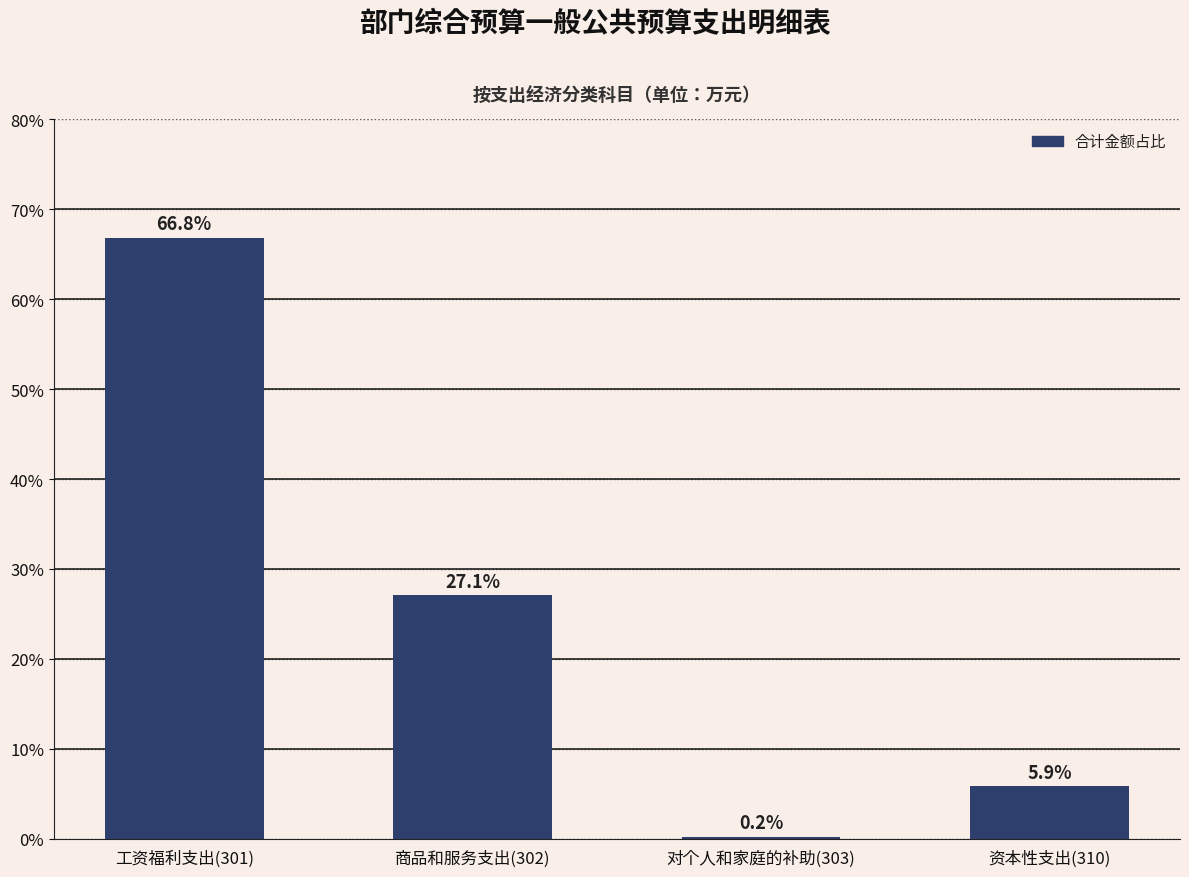

Reading right to left, what are all the values shown in this chart?

资本性支出(310)=5.9	对个人和家庭的补助(303)=0.2	商品和服务支出(302)=27.1	工资福利支出(301)=66.8